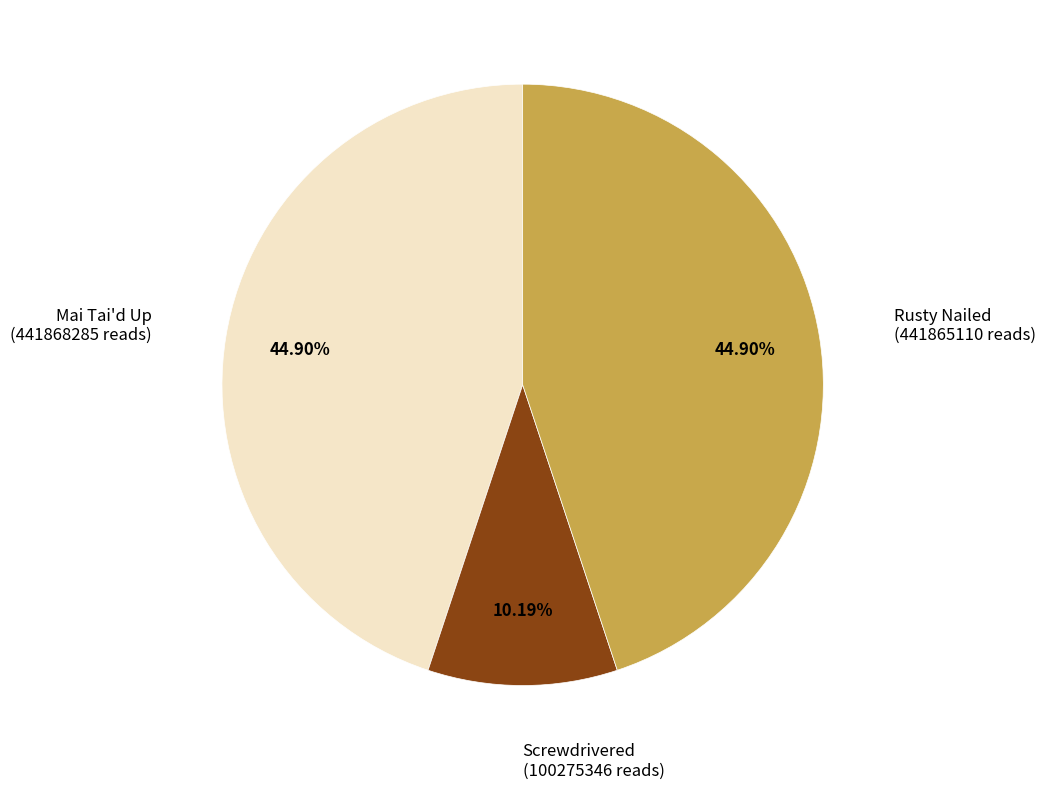

Is there a majority slice in this chart?

No